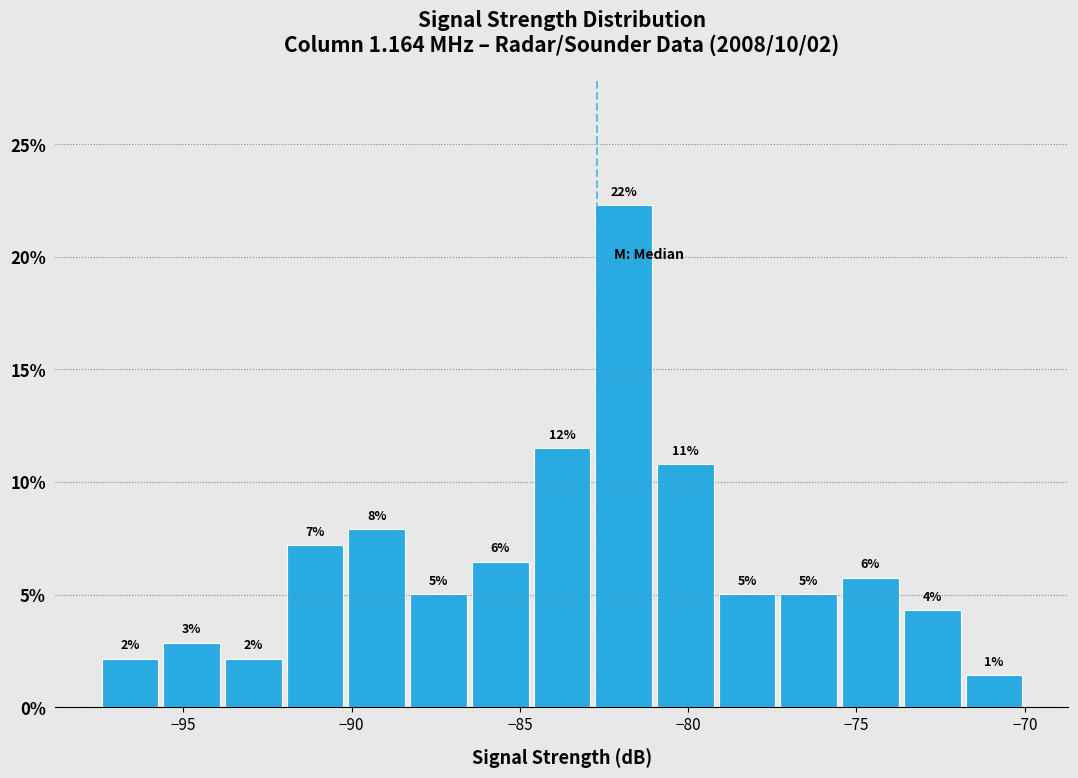

Read against the x-axis, roughly where is the centre of the tallest bar?

-82.0